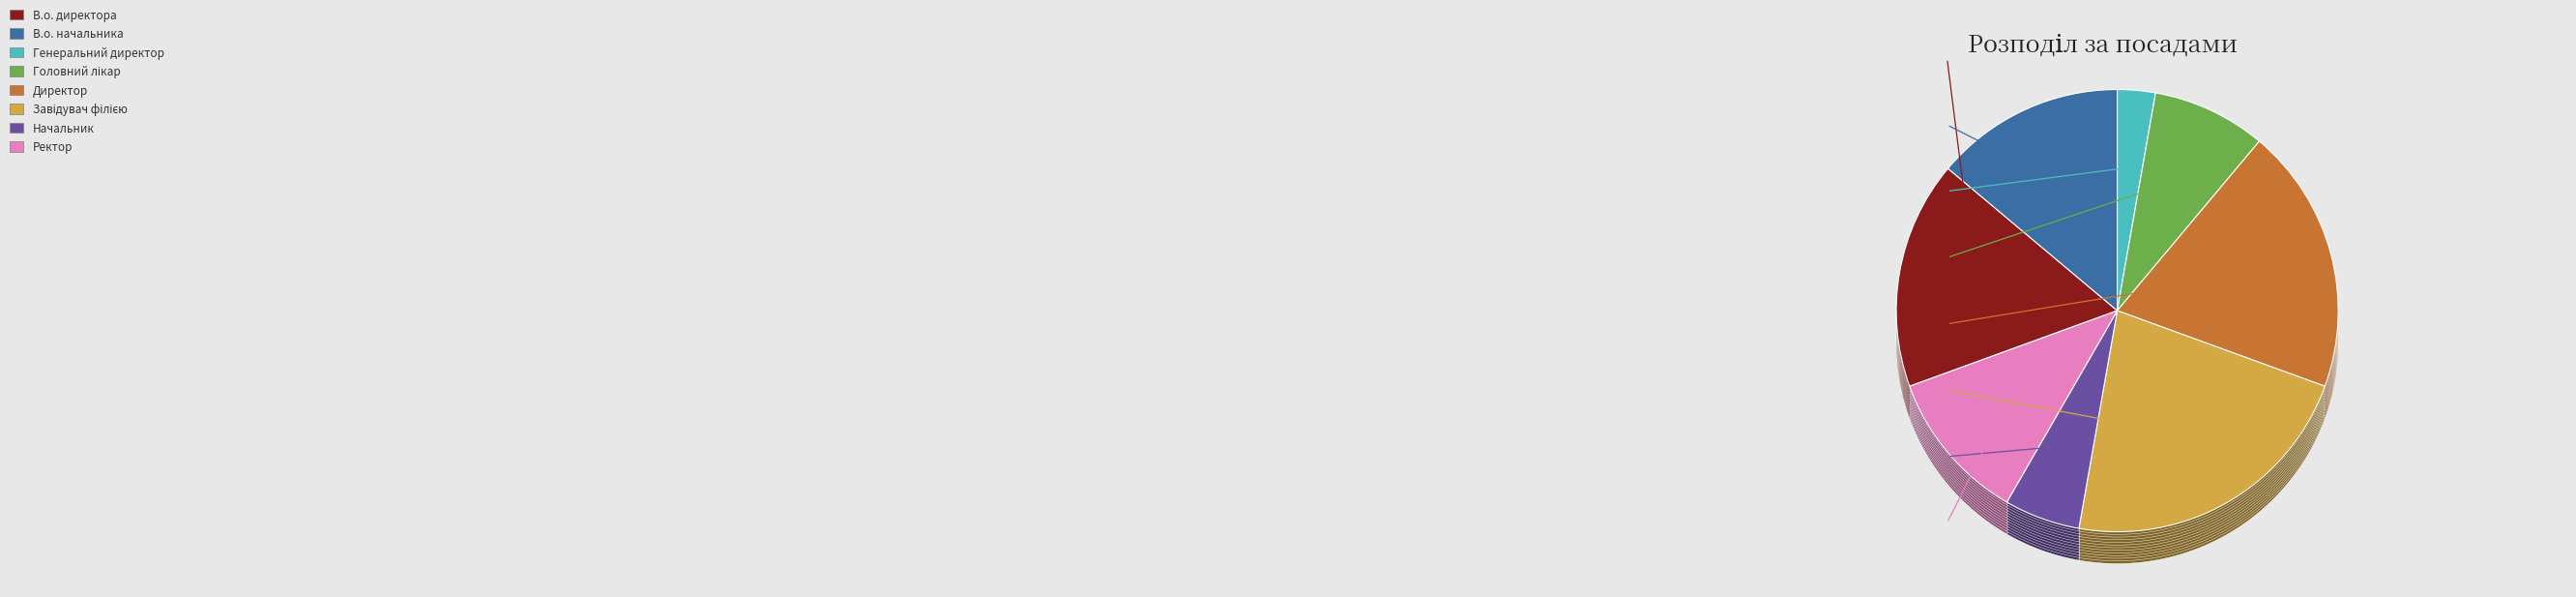

Which slice is the largest?

Завідувач філією